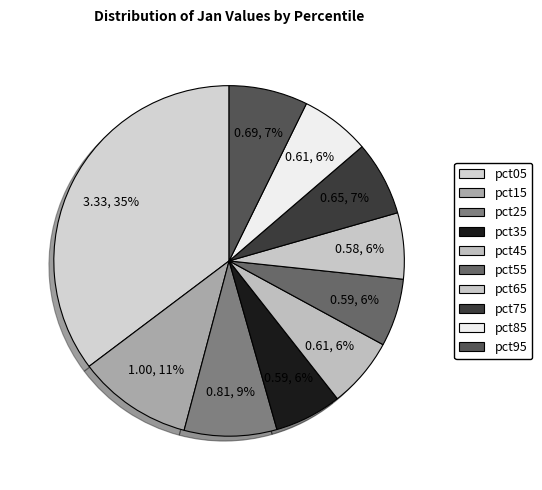

Combined, what portion of the pie is pct25 and pct55?

14.8%